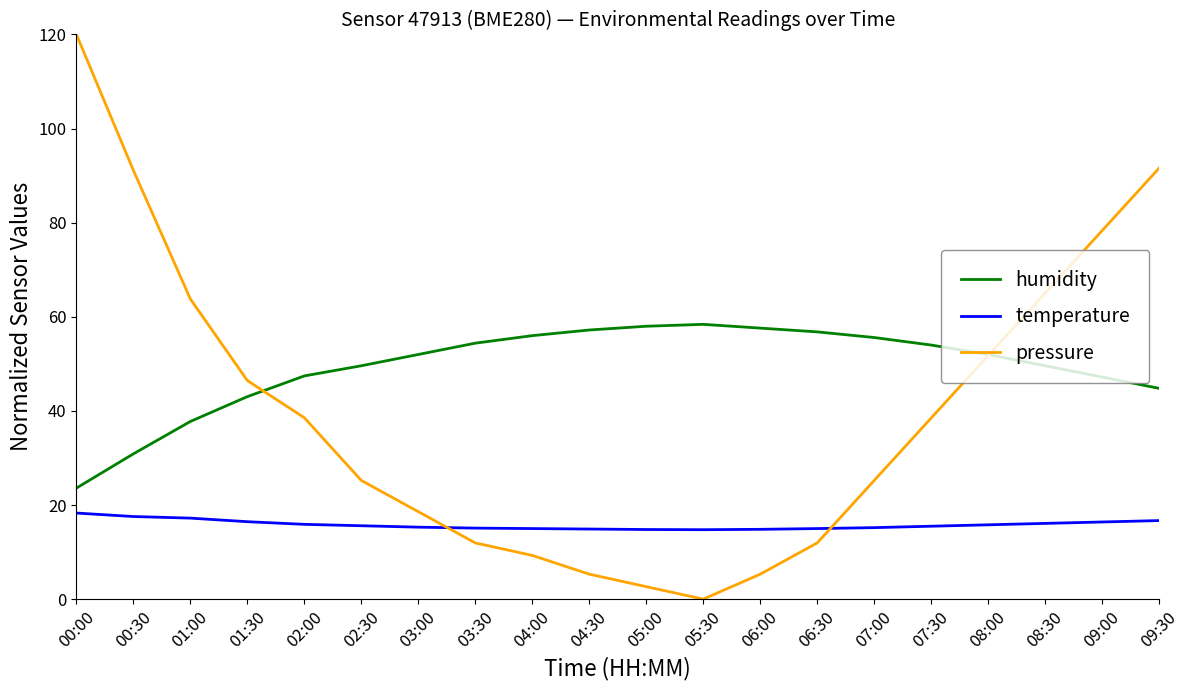

True or false: temperature has a value of 21.4 at 02:30.

False